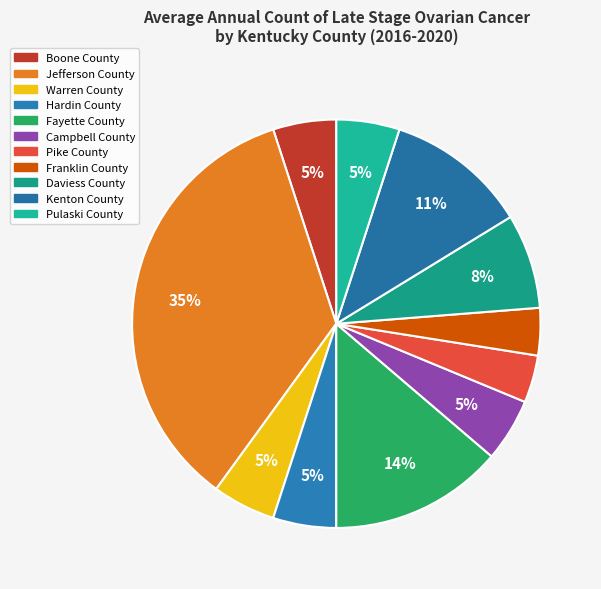

To the nearest percent, what portion does Hardin County represent?

5%